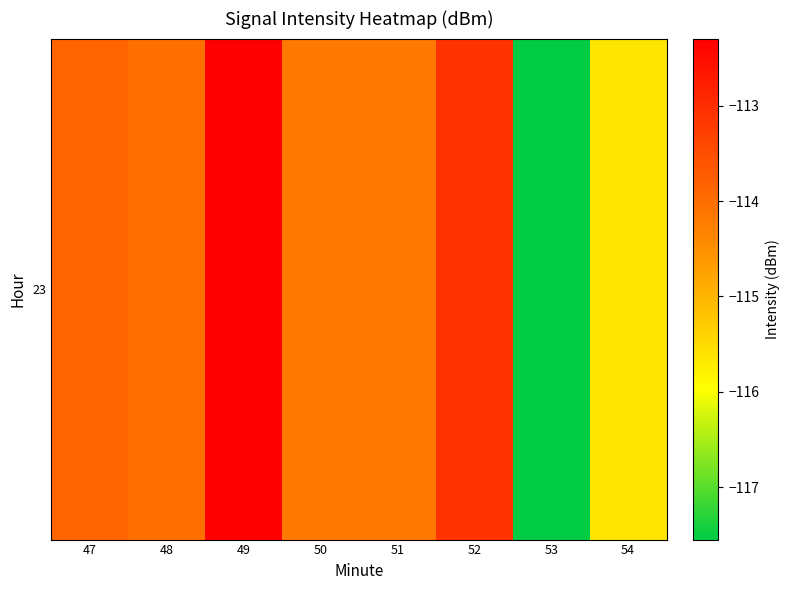

How many series are shown in this chart?

1